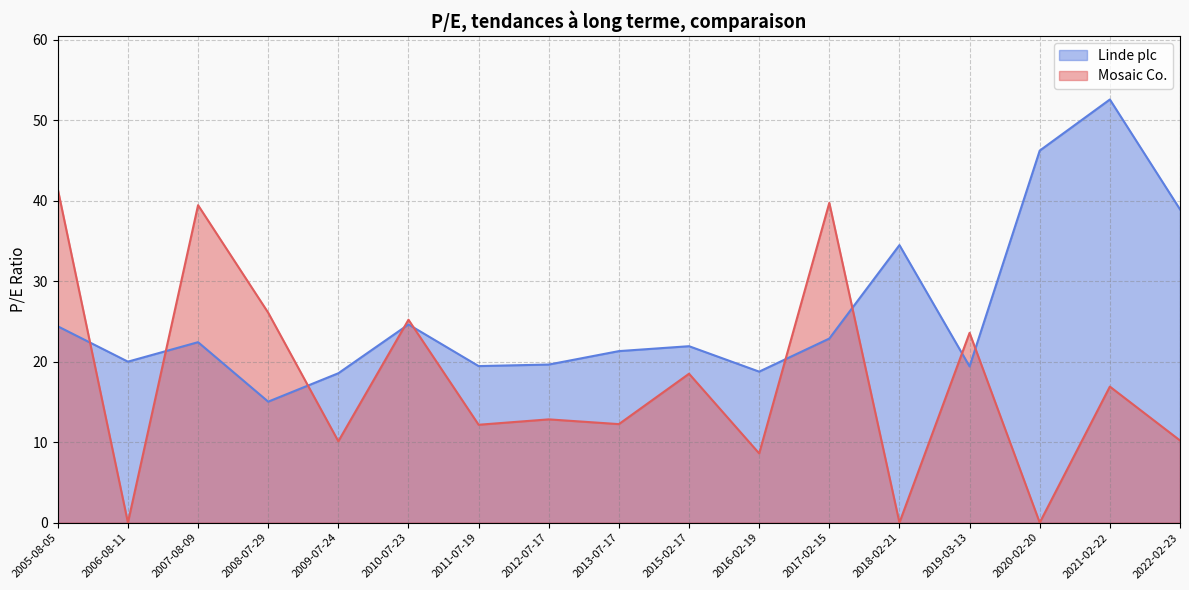

Is the value of Linde plc at 2016-02-19 greater than the value of Mosaic Co. at 2020-02-20?

Yes